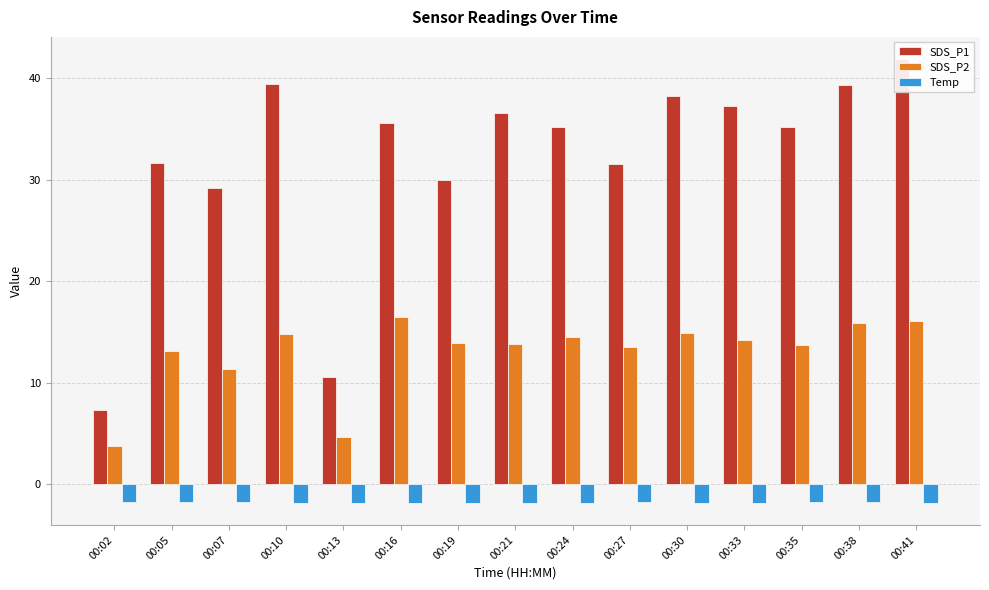

How many bars are there in each group?

3